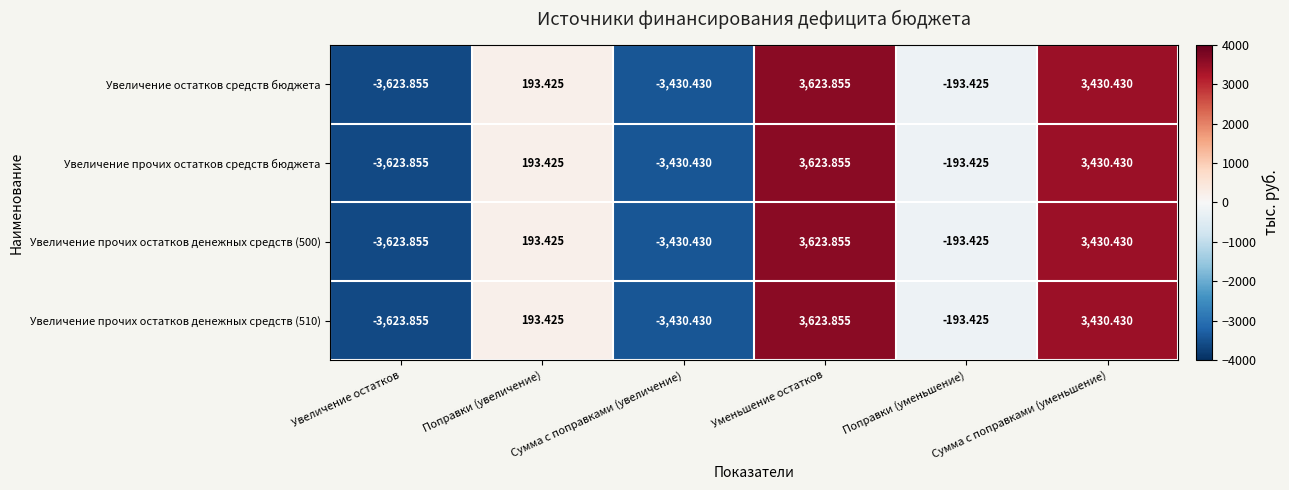

At which label does Увеличение прочих остатков денежных средств (500) first exceed 193?

Поправки (увеличение)